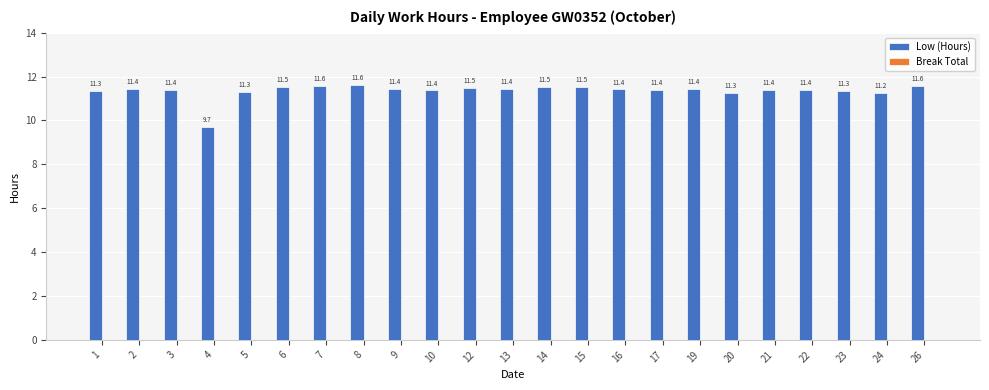

Are the bars horizontal?

No